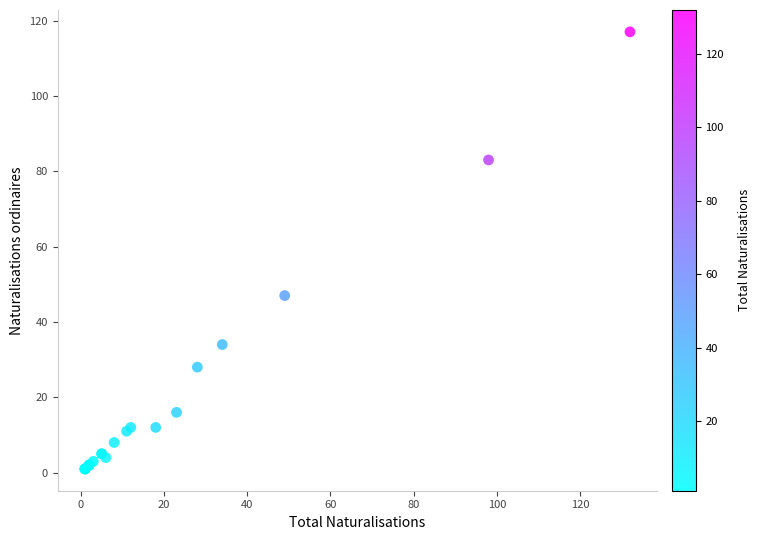

What Y value in the scatter plot is closest to 59?

47